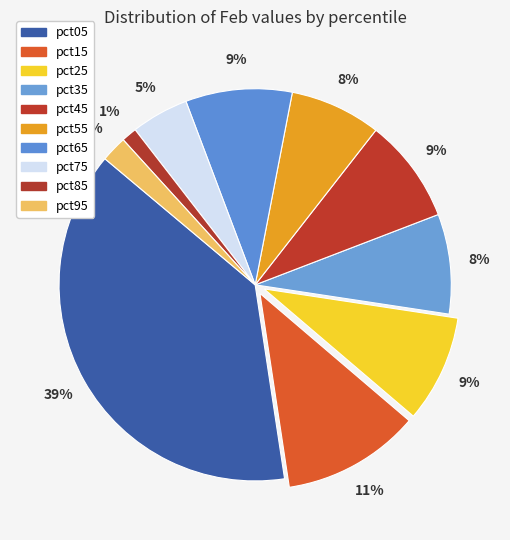

What percentage is the pct25 slice, to the nearest percent?

9%